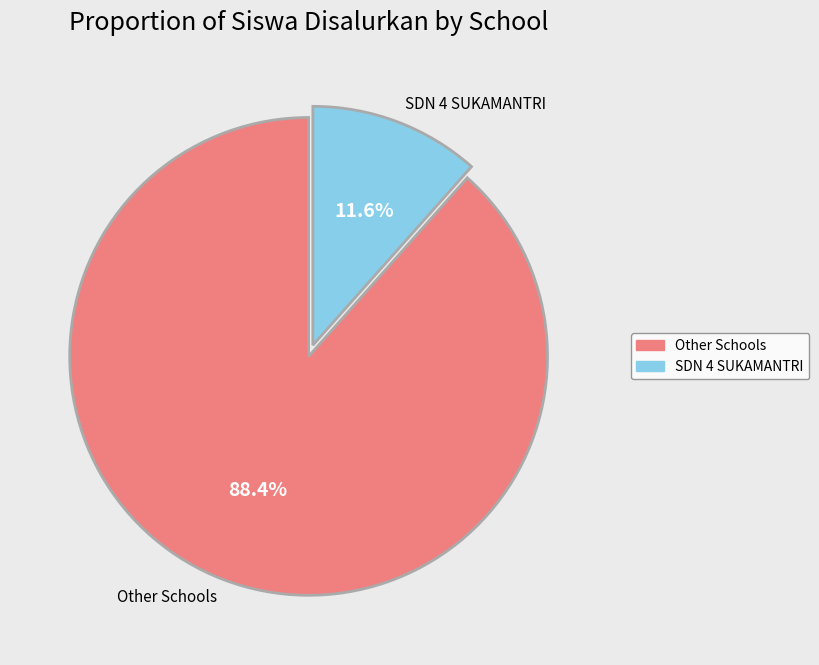

How many slices are in this pie chart?

2